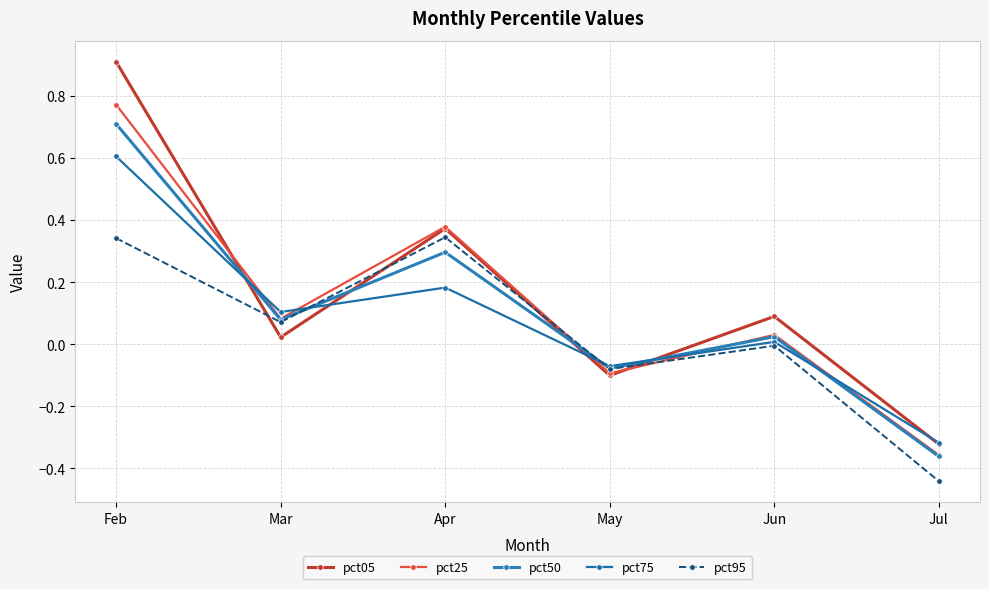

Which category has the highest value in the pct25 series?

Feb